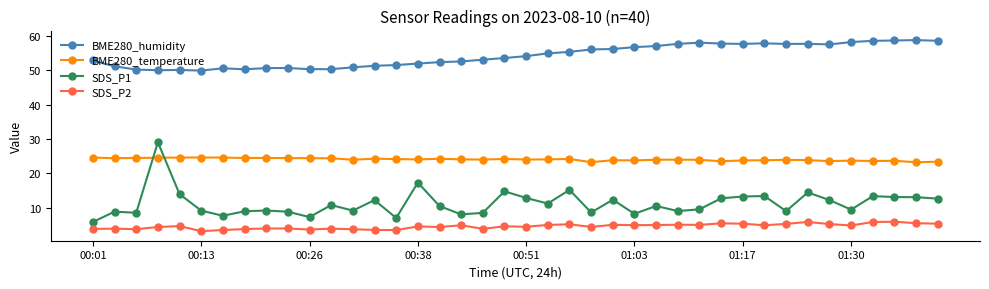

Is this an area chart (filled region under the line)?

No